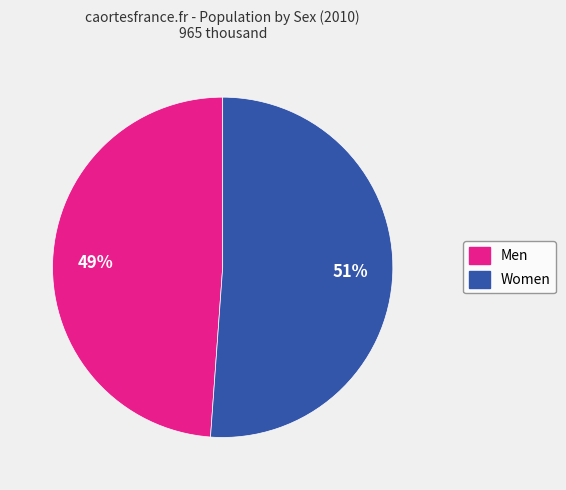

Is it true that Women is 51% of the pie?

True